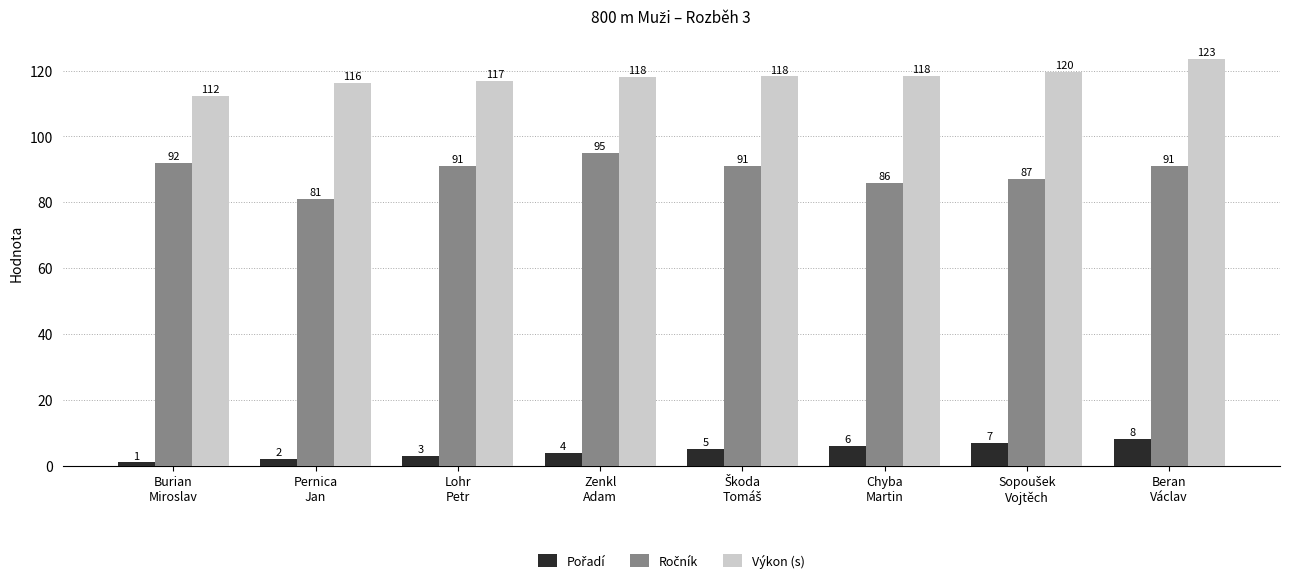

Which series has the largest total across all categories?

Výkon (s)